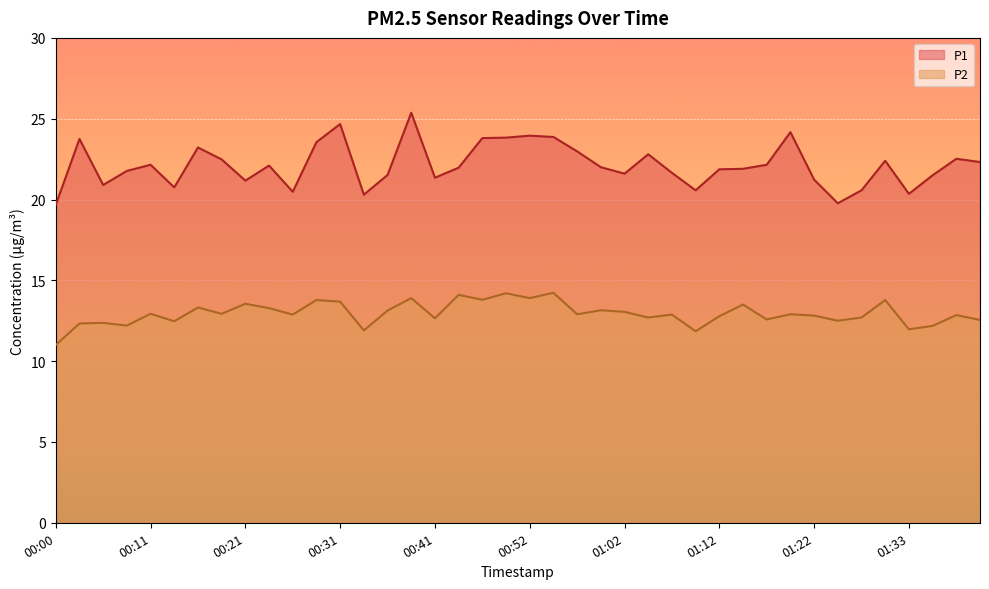

Which label corresponds to the largest value in the chart?

00:39